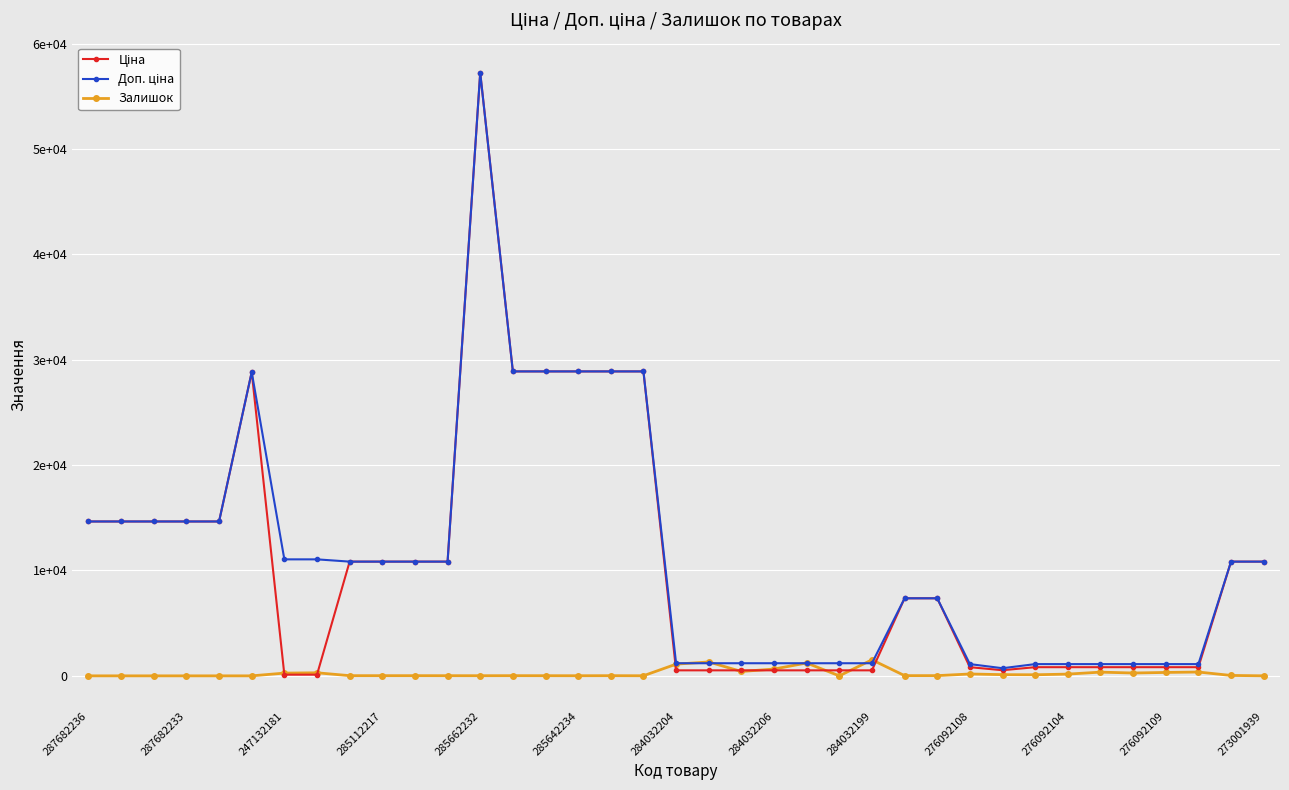

Is this an area chart (filled region under the line)?

No